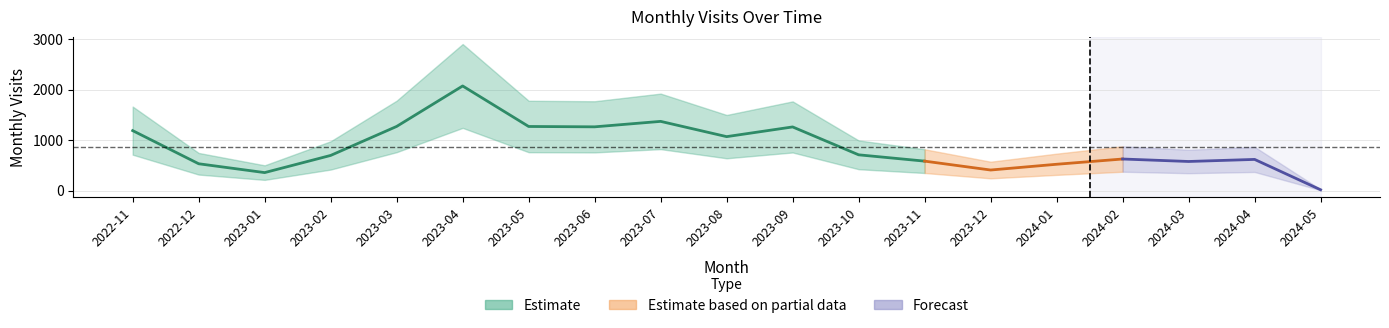

What is the label of the 7th point from the right?

2023-11